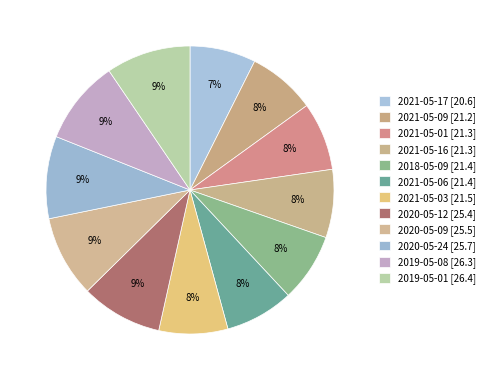

Which has a higher value, 2021-05-06 or 2021-05-09?

2021-05-06